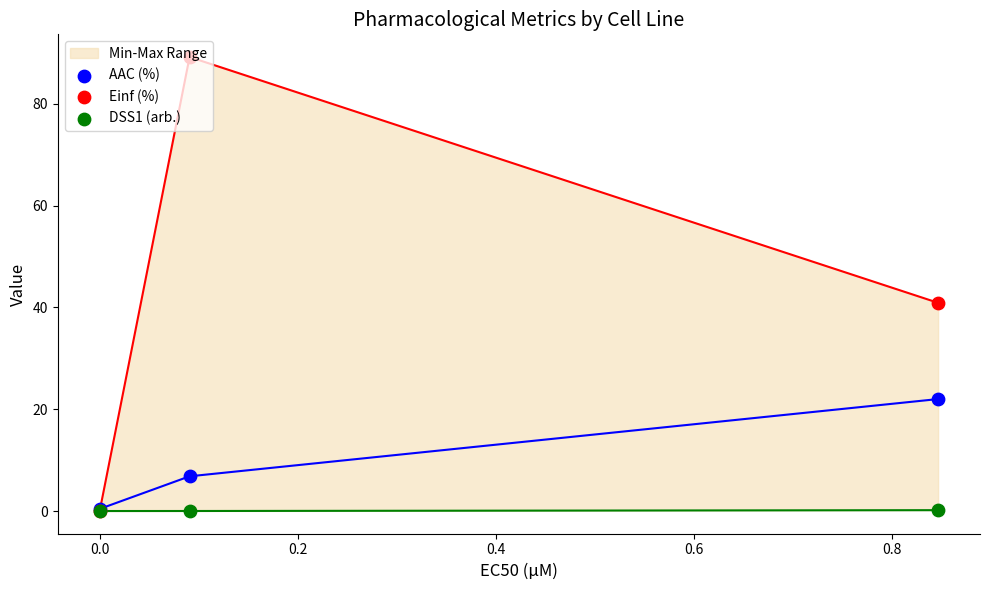

Which series has the largest total across all categories?

Einf (%)